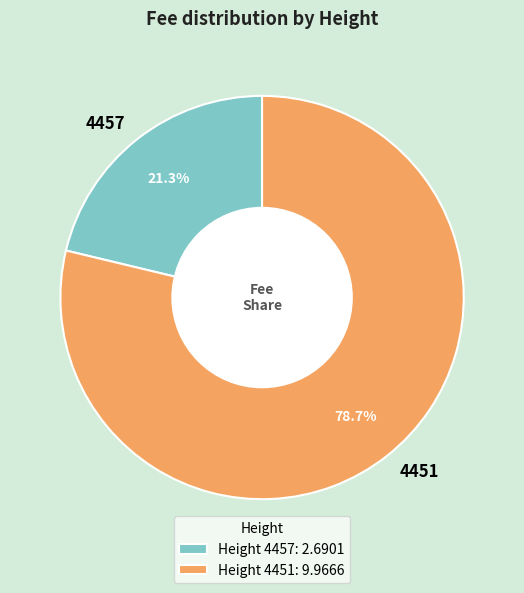

To the nearest percent, what is the average slice percentage?

50%